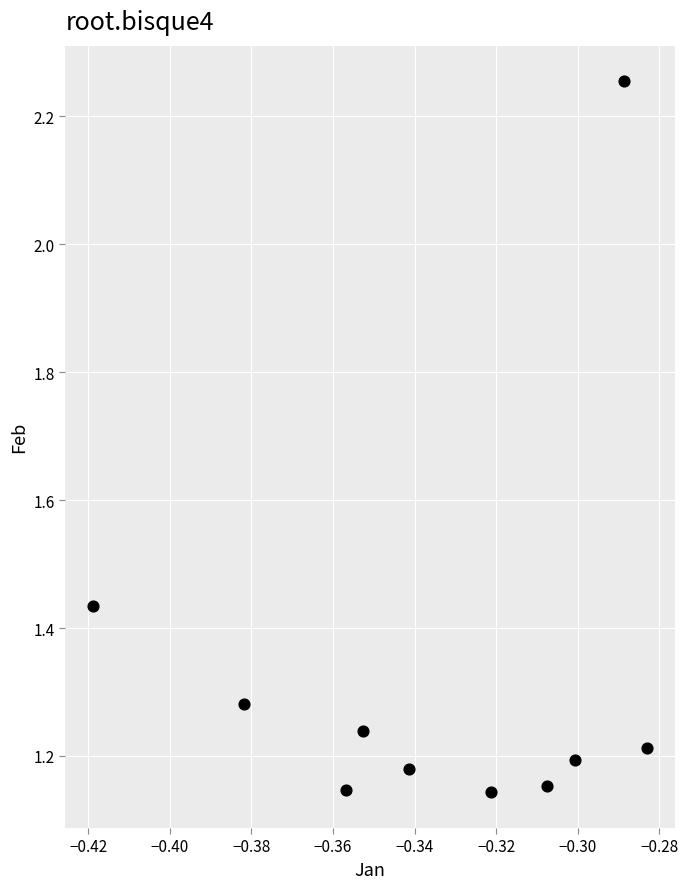

What is the average X value?

-0.3